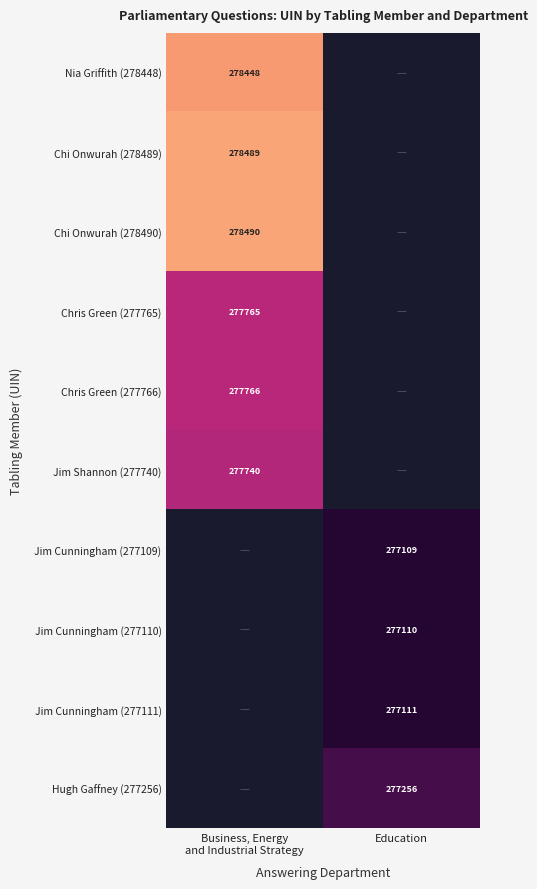

The value of Jim Cunningham (277110) at Education is 191910. True or false?

False